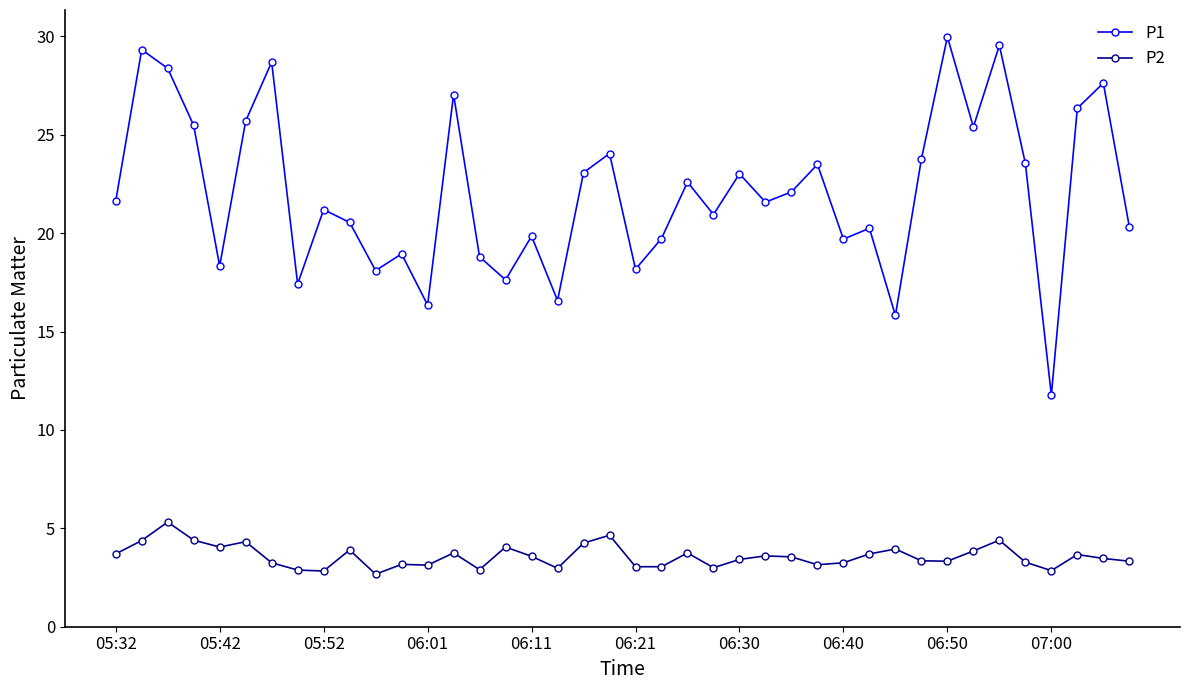

Which series has the widest spread of values?

P1